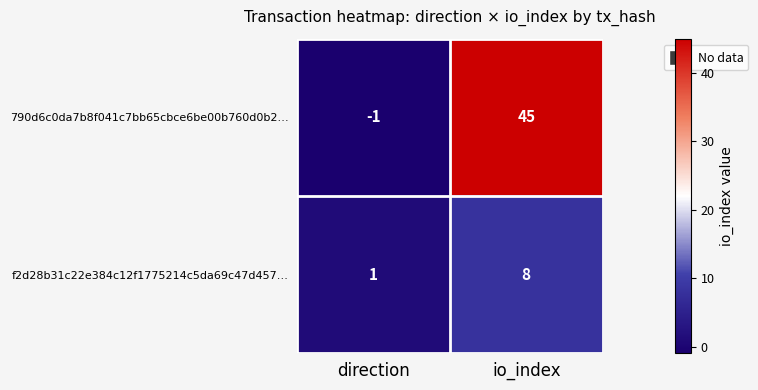

At which label is 790d6c0da7b8f041c7bb65cbce6be00b760d0b2… closest to 22?

direction